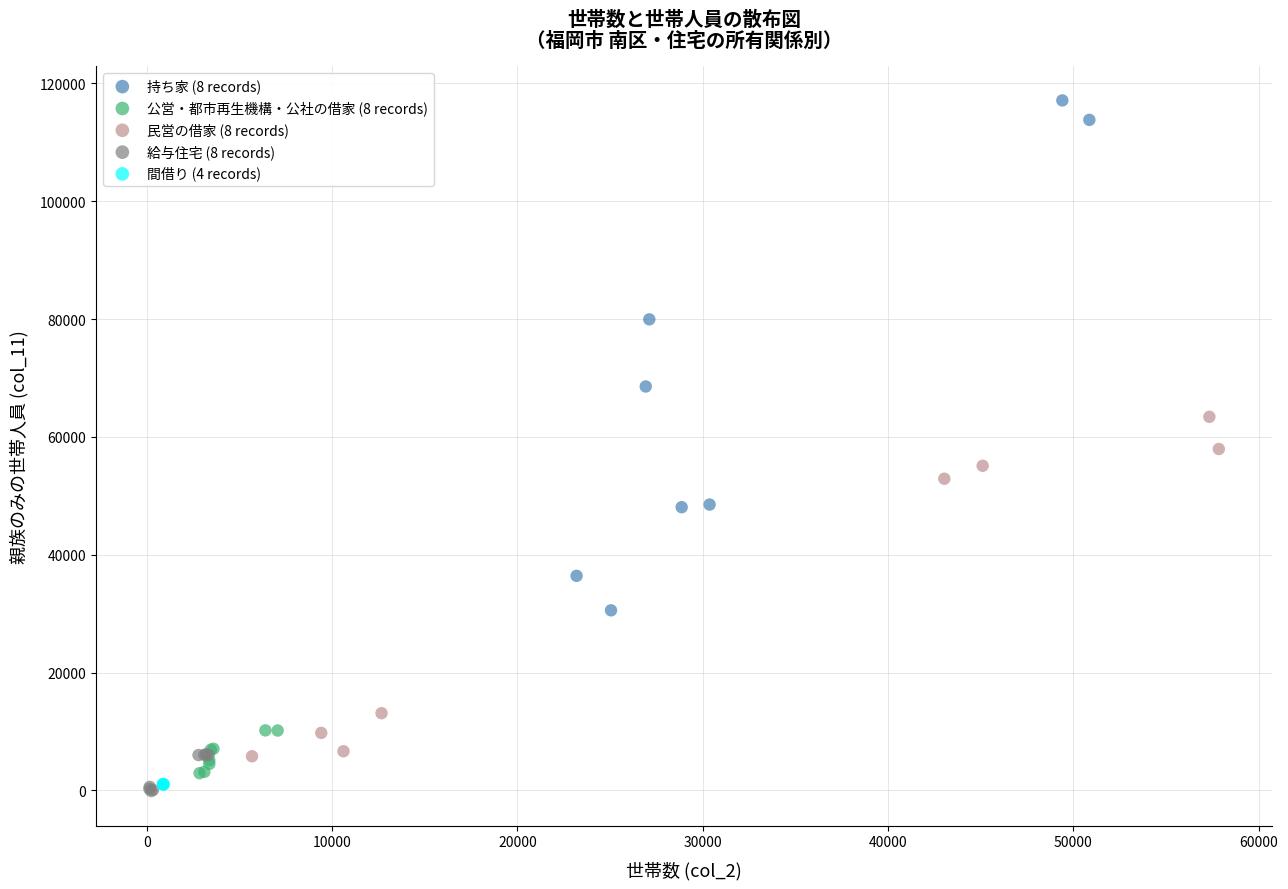

Which series has the largest Y range (max minus min)?

持ち家 (8 records)